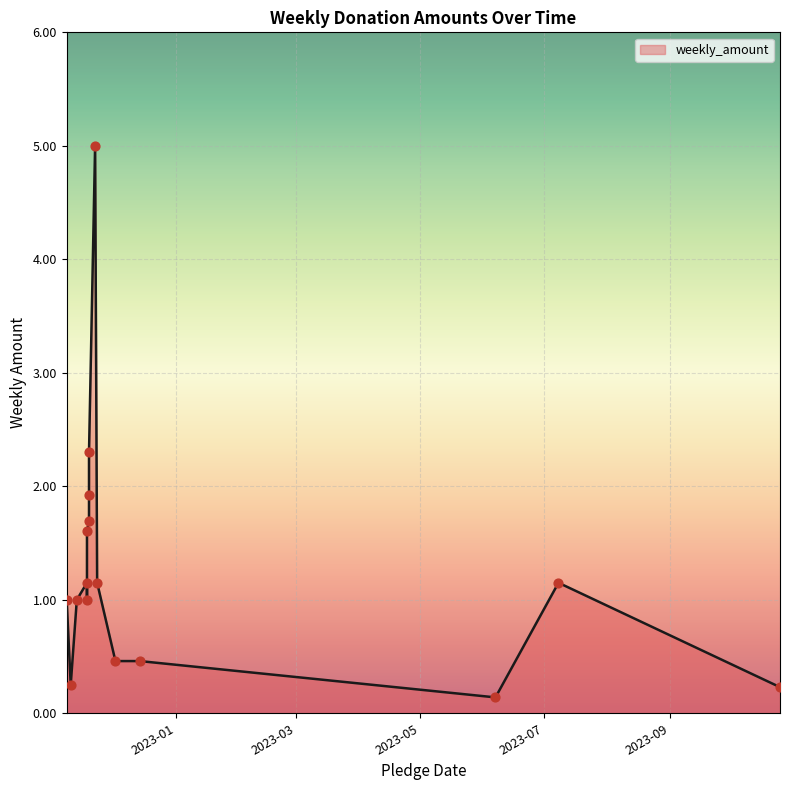

What is the change in value from 2022-11-08 to 2022-11-18?

+0.1